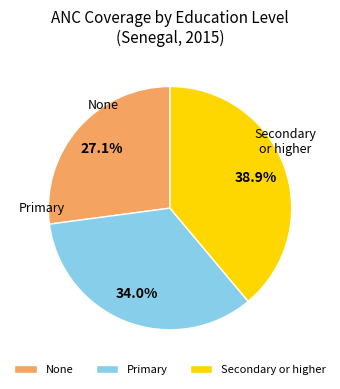

How many segments does this pie chart have?

3